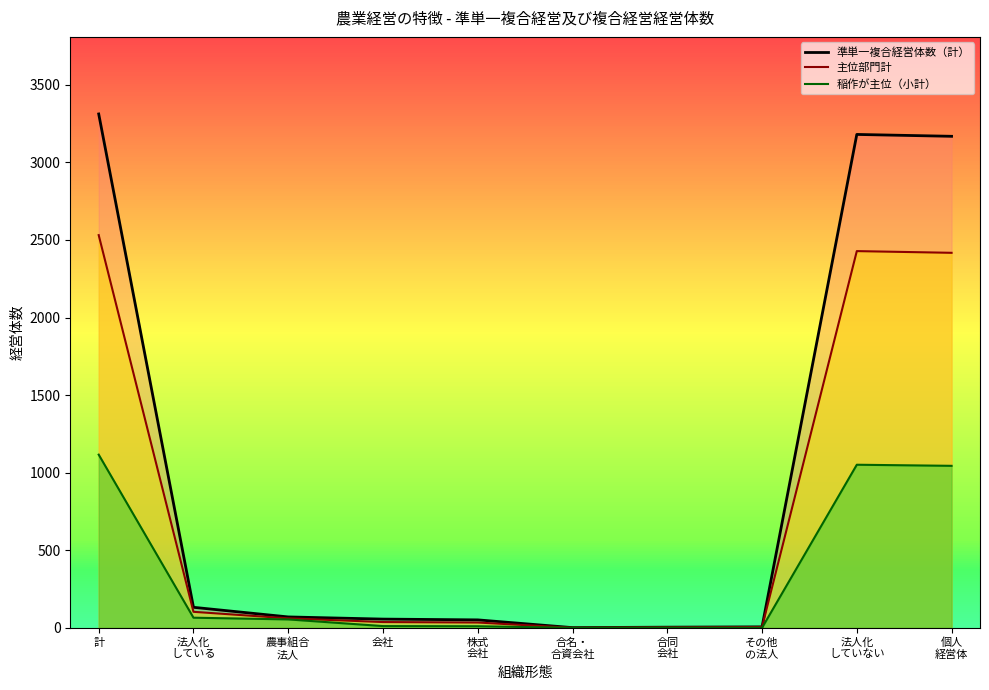

How many data points does each series have?

10